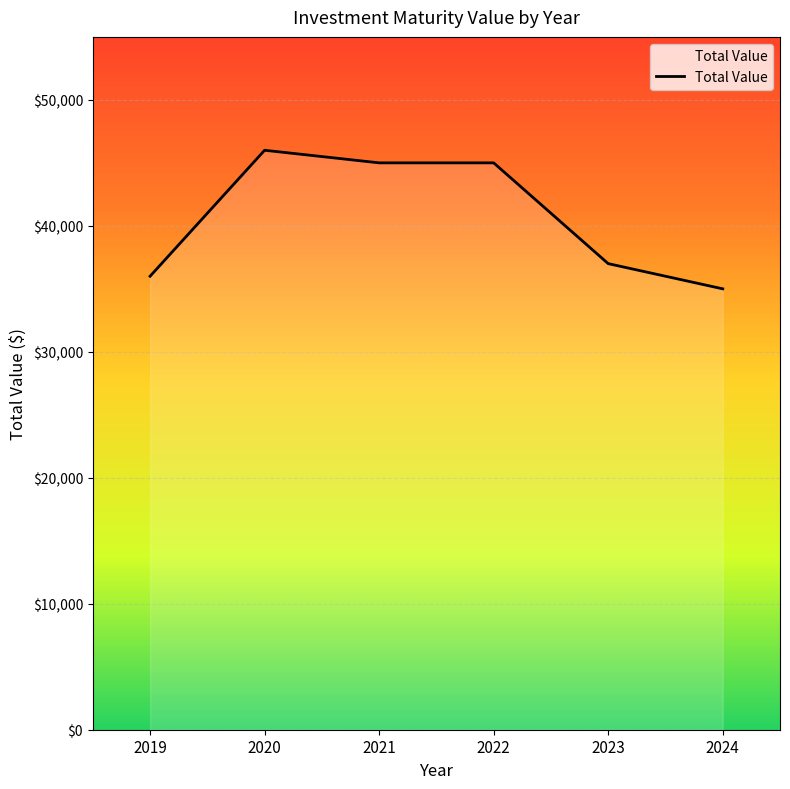

Reading right to left, transcribe all the data shown in this chart.

2024=35000	2023=37000	2022=45000	2021=45000	2020=46000	2019=36000